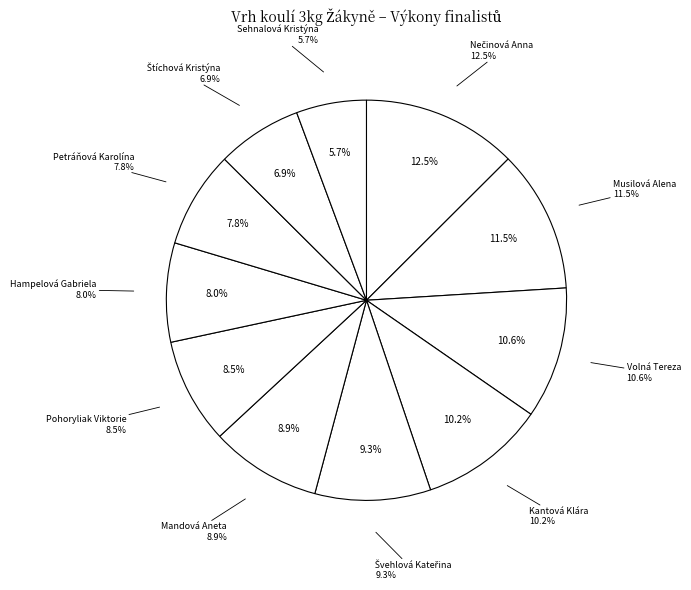

To the nearest percent, what is the average slice percentage?

9%